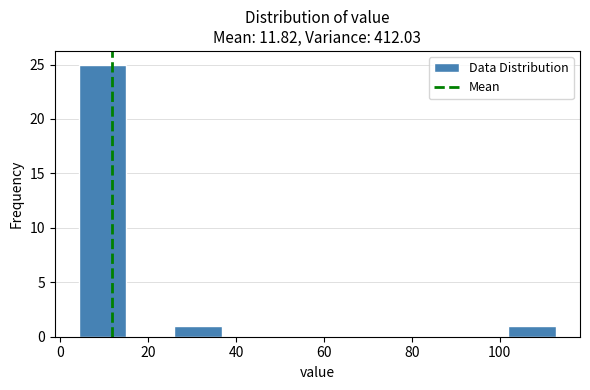

Which range on the x-axis has the tallest bar?

4 to 16